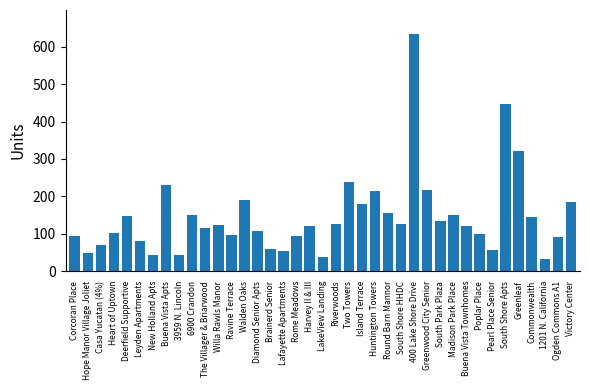

What is the maximum value shown in the chart?

635